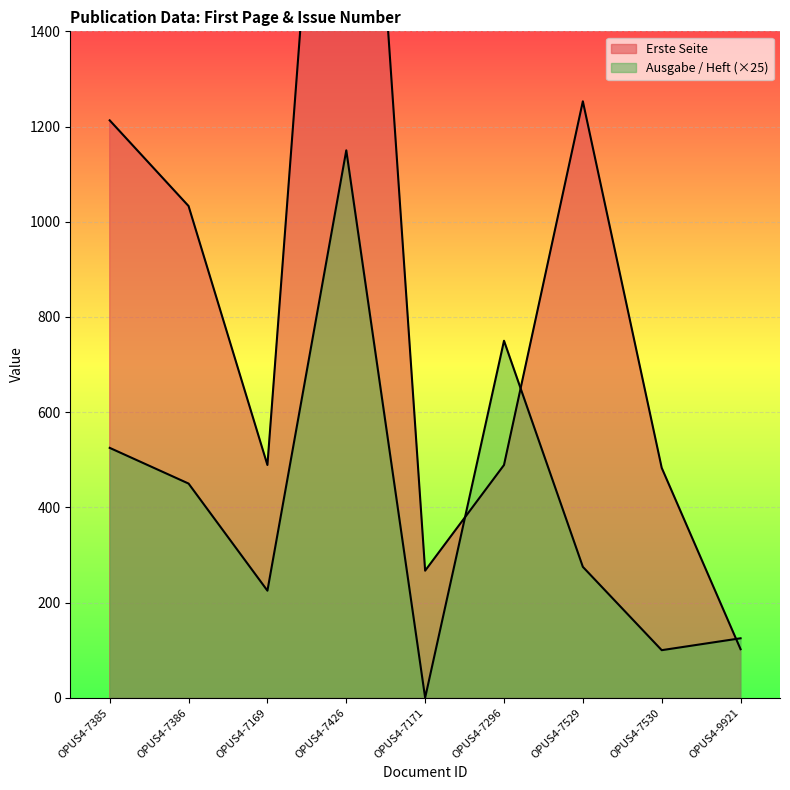

Between which two adjacent categories do Ausgabe / Heft and Erste Seite first intersect?

OPUS4-7171 and OPUS4-7296